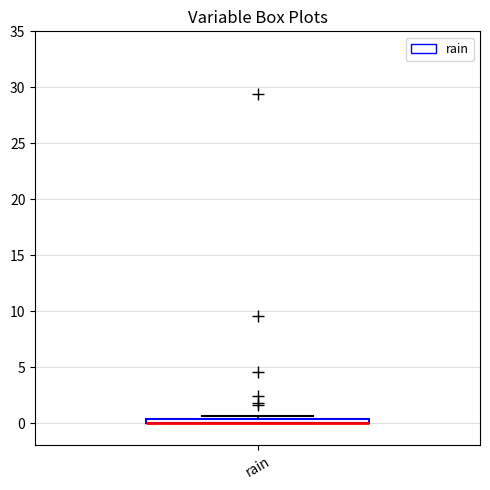

Where is the lower edge of the box for rain on the y-axis? The values are not printed on the chart, so give them approximately, as read against the axis.

0.0